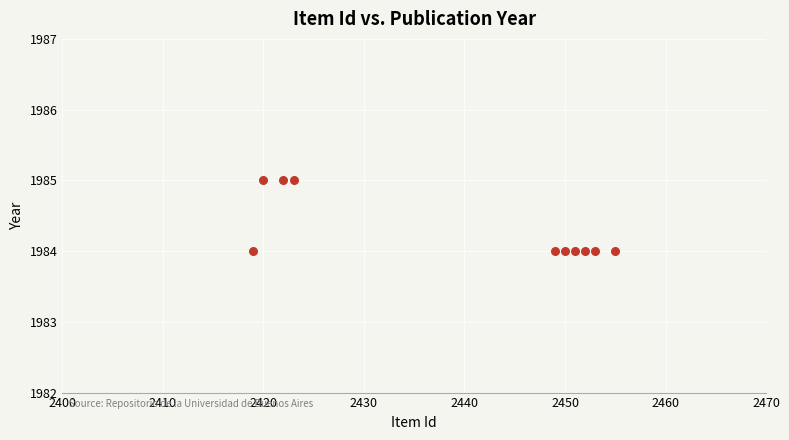

What is the range of X values (max minus min)?

36